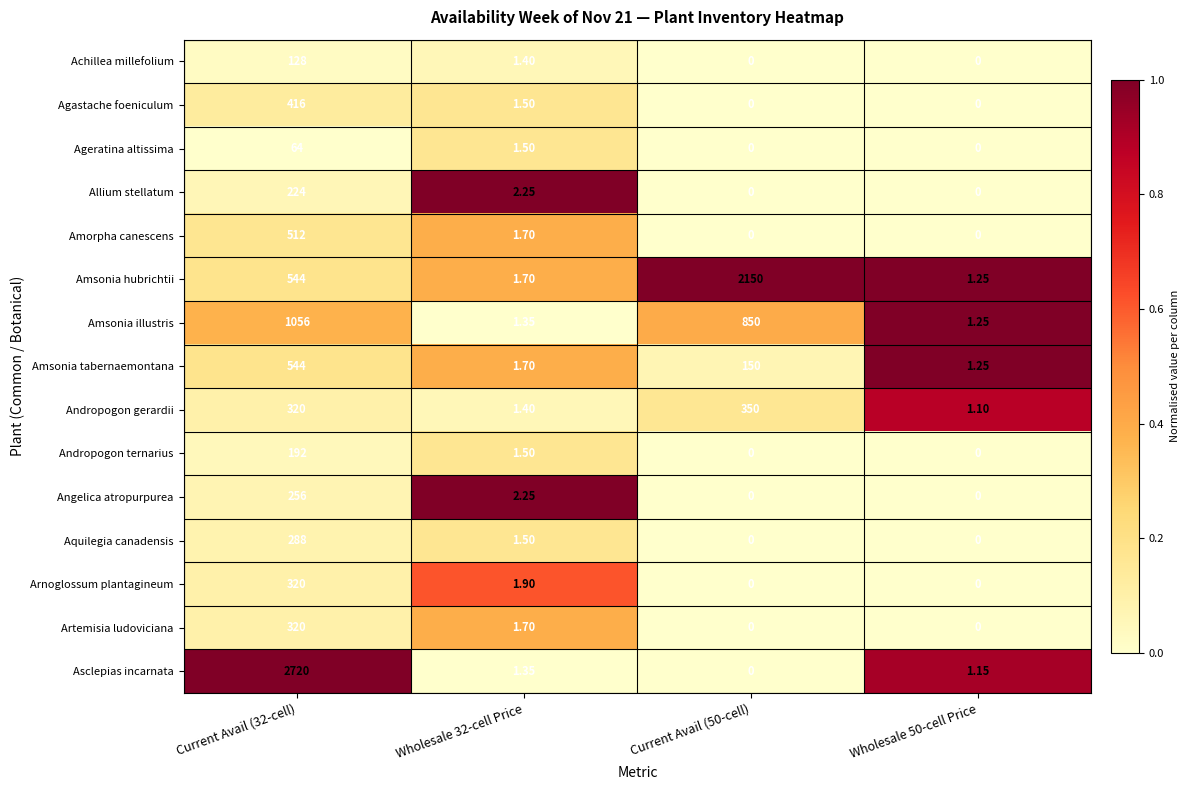

Which series has the largest total across all categories?

Asclepias incarnata